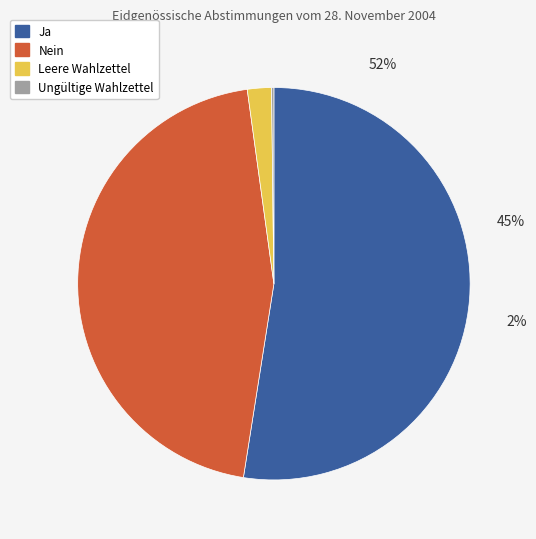

What is the majority slice?

Ja